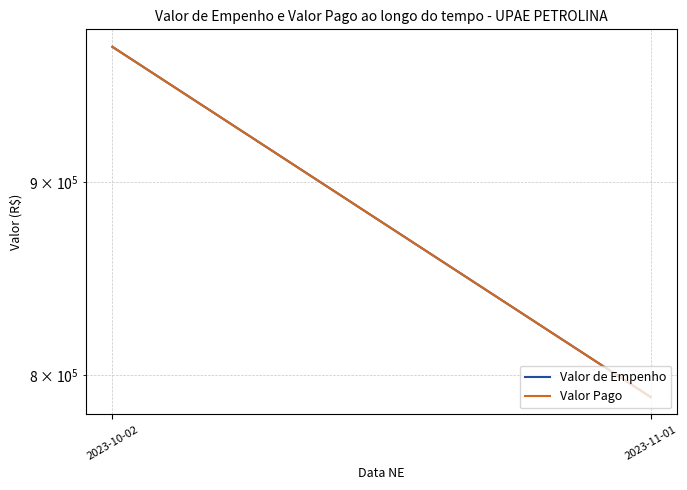

Read the Valor Pago value at 2023-10-02.

977288.4